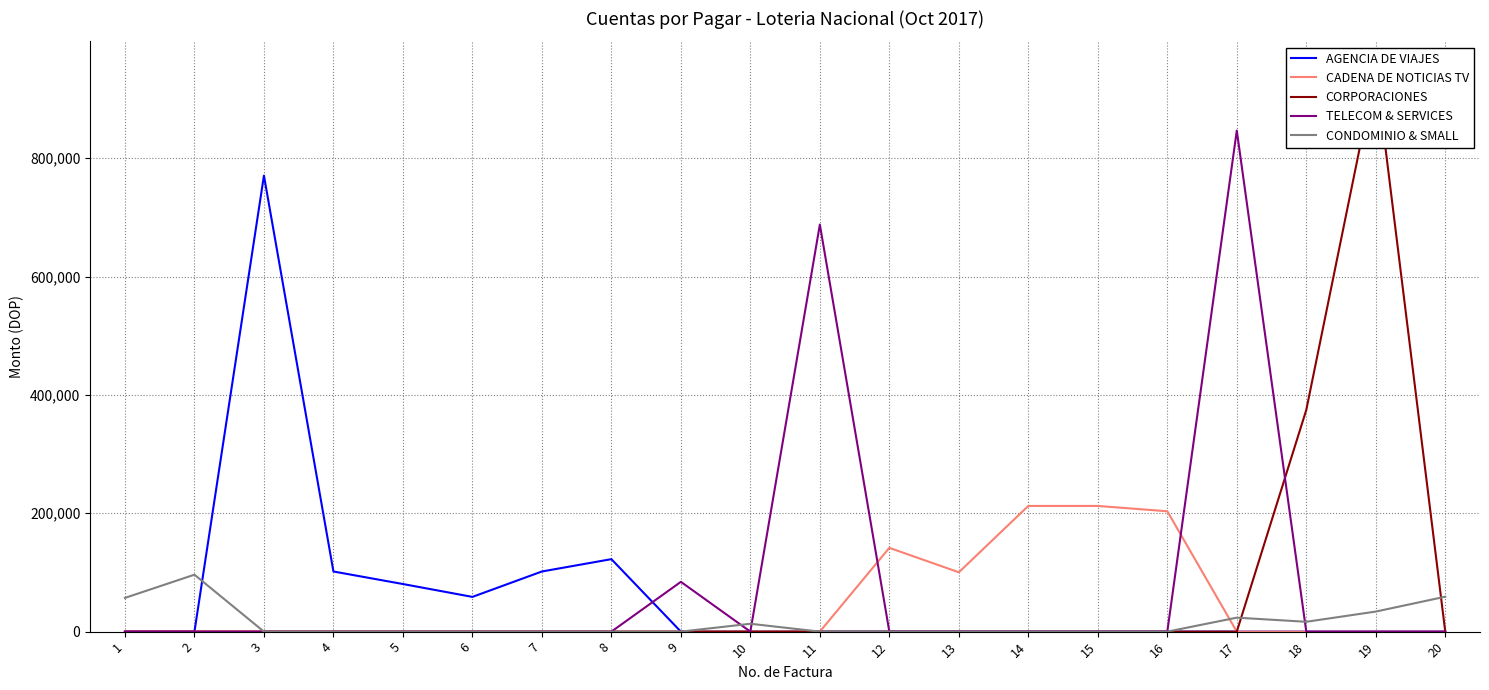

Is it true that CADENA DE NOTICIAS TV equals -99463.8 at 10?

False